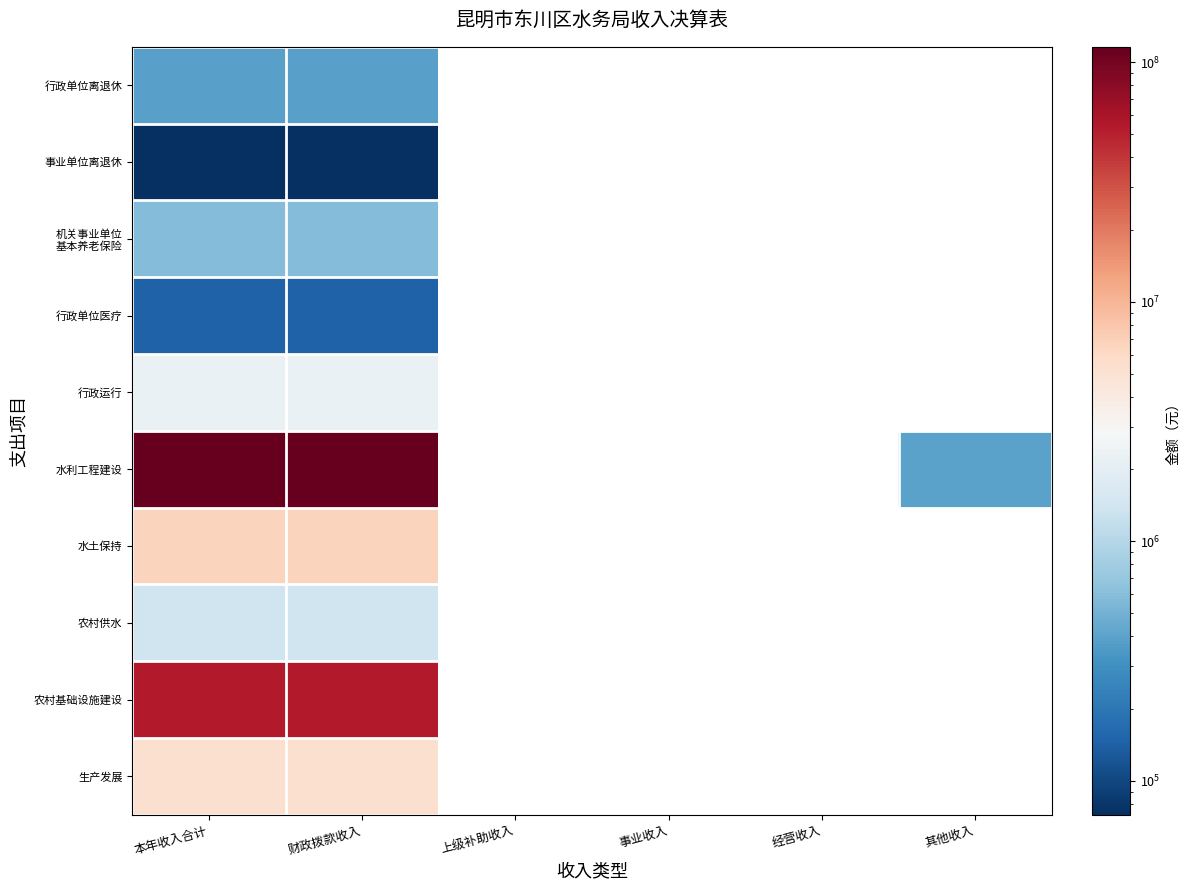

What is the approximate value of 水利工程建设 at 本年收入合计?

115898937.6